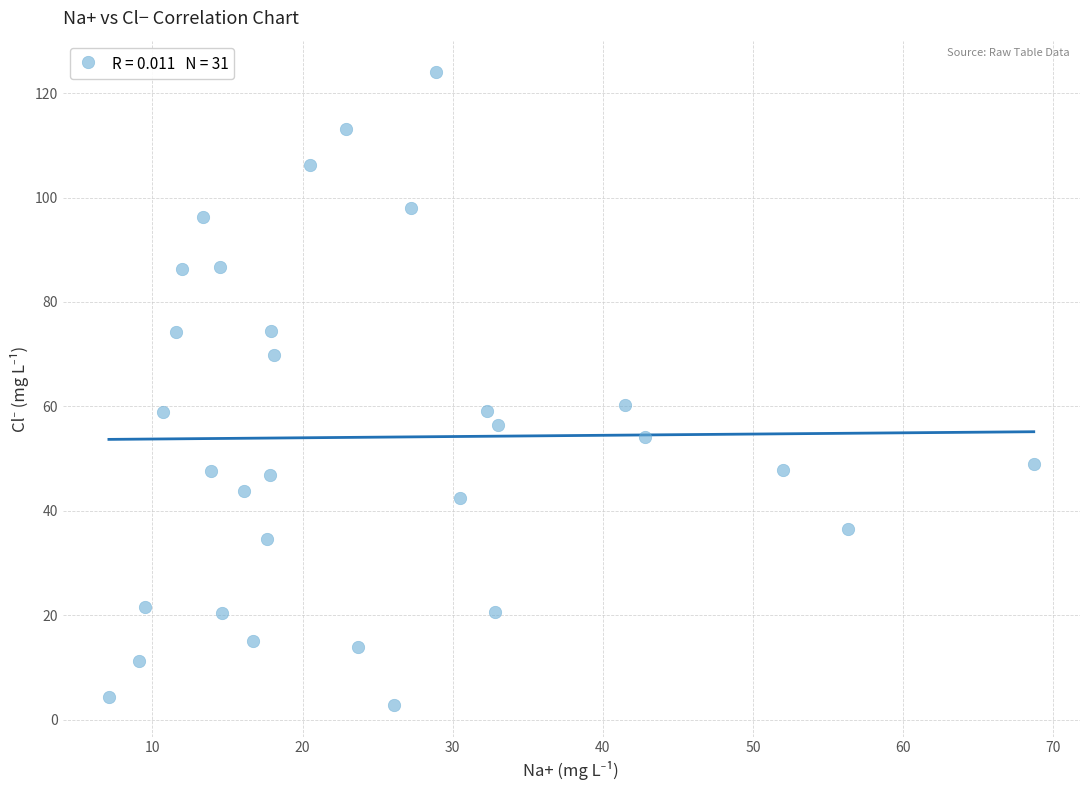

What is the range of Y values (max minus min)?

121.2